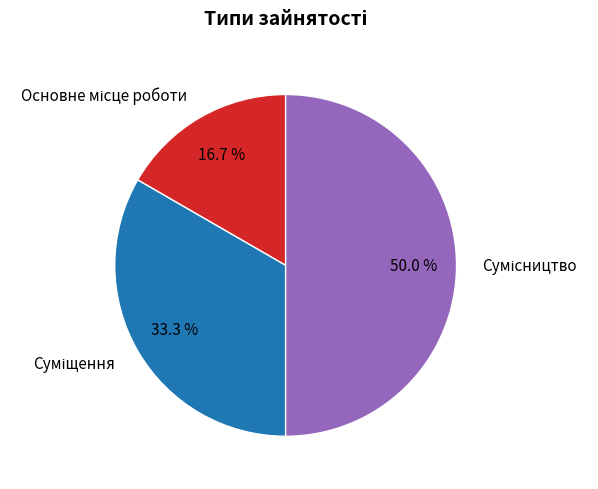

Rank the categories by value from lowest to highest.

Основне місце роботи, Суміщення, Сумісництво